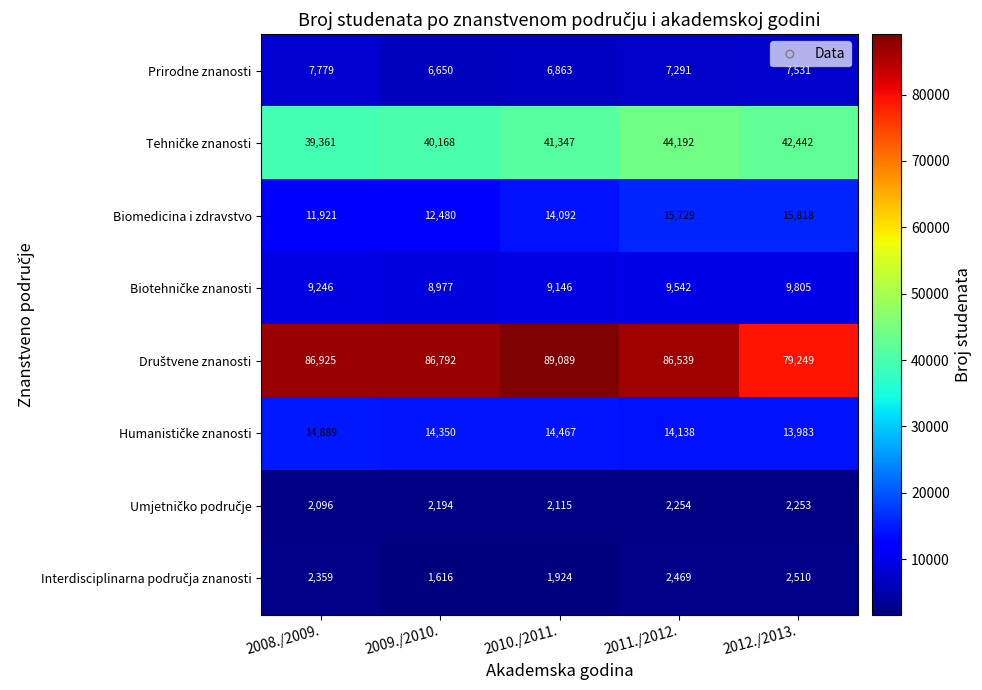

What is the spread (max minus min) of values at 2011./2012.?

84285